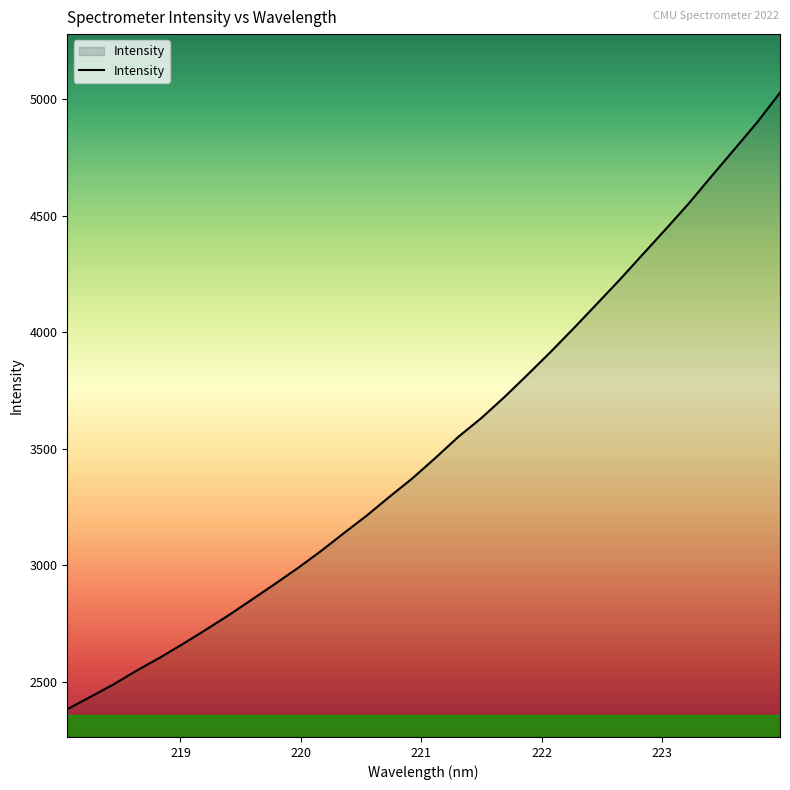

What is the difference between the maximum and minimum values?

2643.7